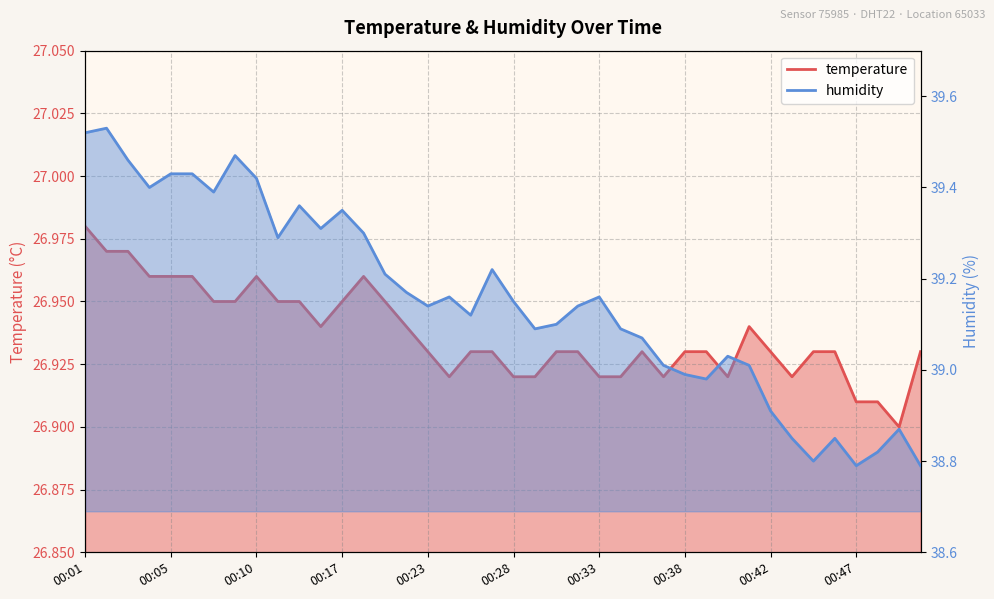

What is the difference between the highest and lowest values at 00:38?

12.1